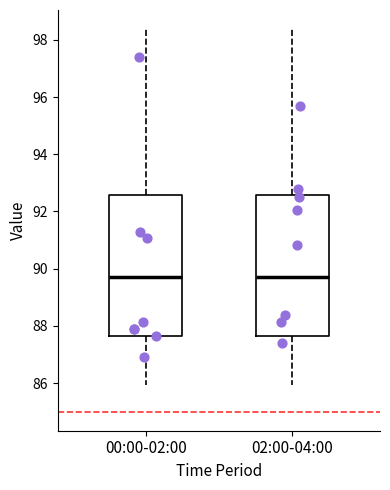

Reading left to right, transcribe this box plot: for each box, give where its median line is, the range the box spans, and where its two whiskers end, as read against the y-axis. The values are not printed on the chart, so give them approximately, as read against the axis.

00:00-02:00: median 89.8, box 87.6 to 92.6, whiskers 86.0 to 98.4
02:00-04:00: median 89.8, box 87.6 to 92.6, whiskers 86.0 to 98.4